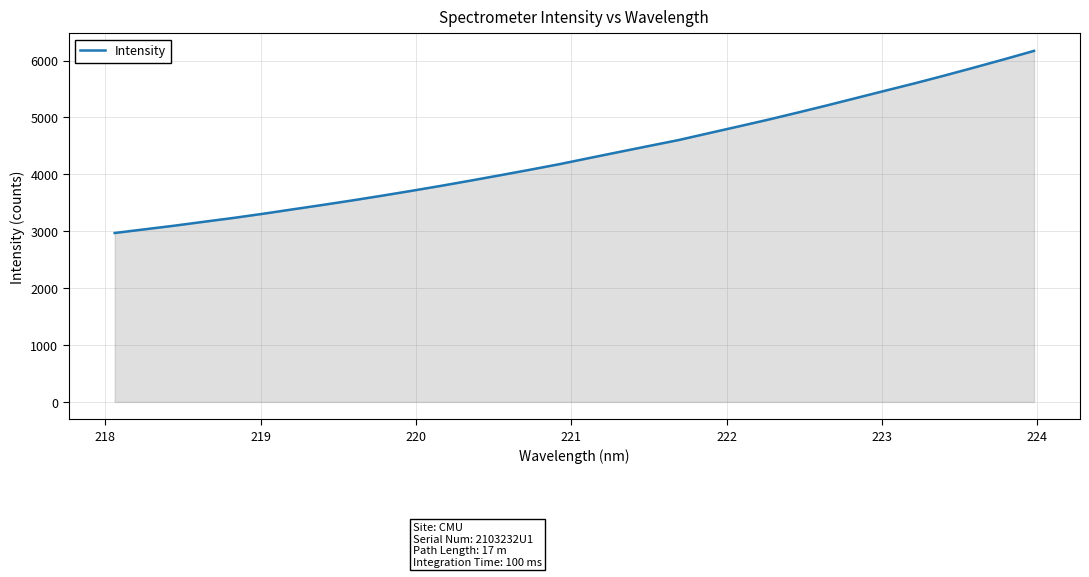

What is the maximum value shown in the chart?

6170.5